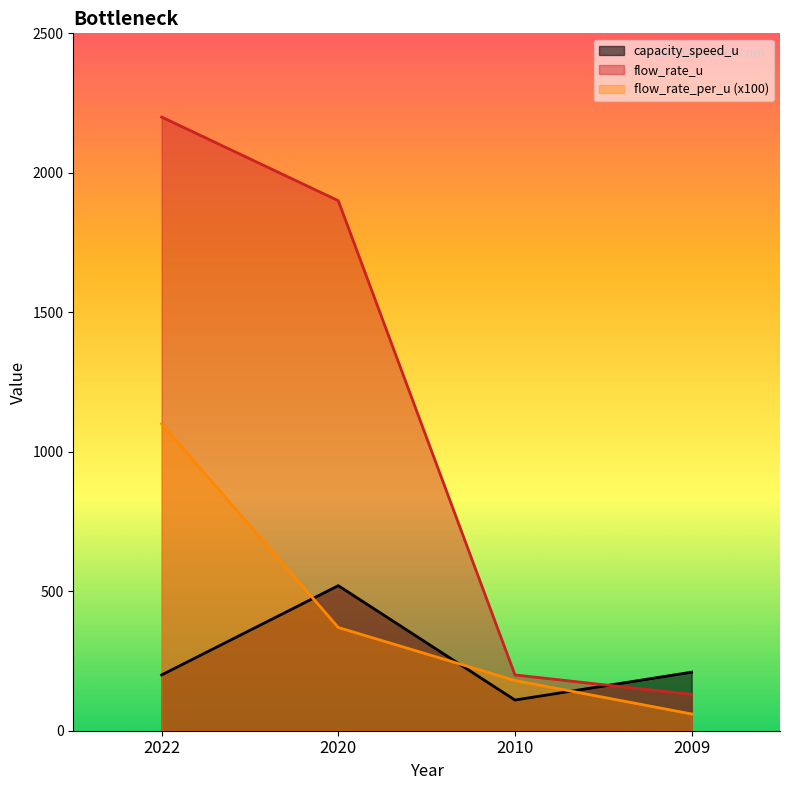

True or false: flow_rate_per_u and flow_rate_u cross at least once.

False